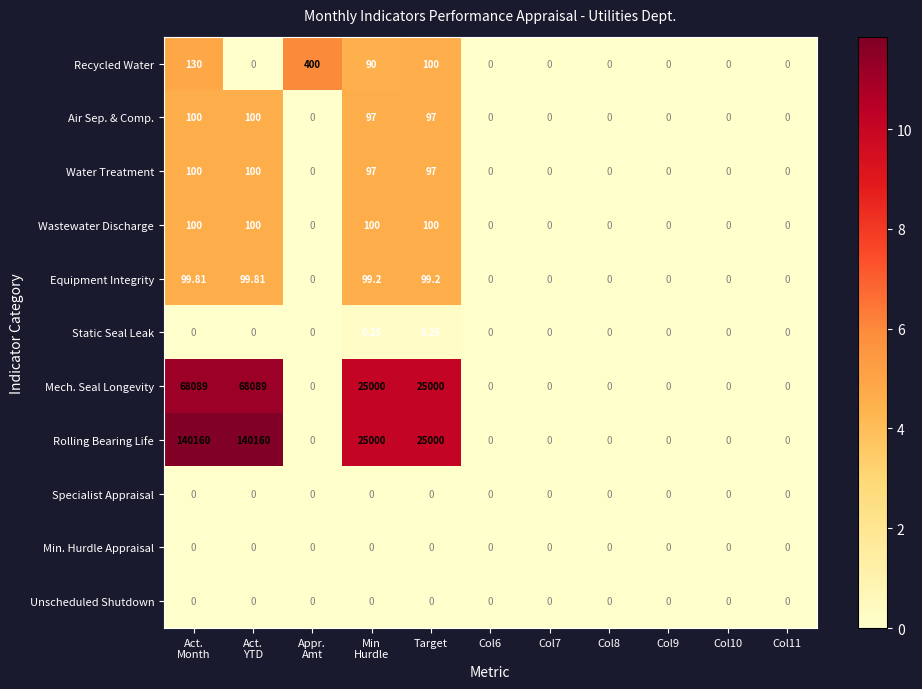

Which series has the widest spread of values?

Rolling Bearing Life